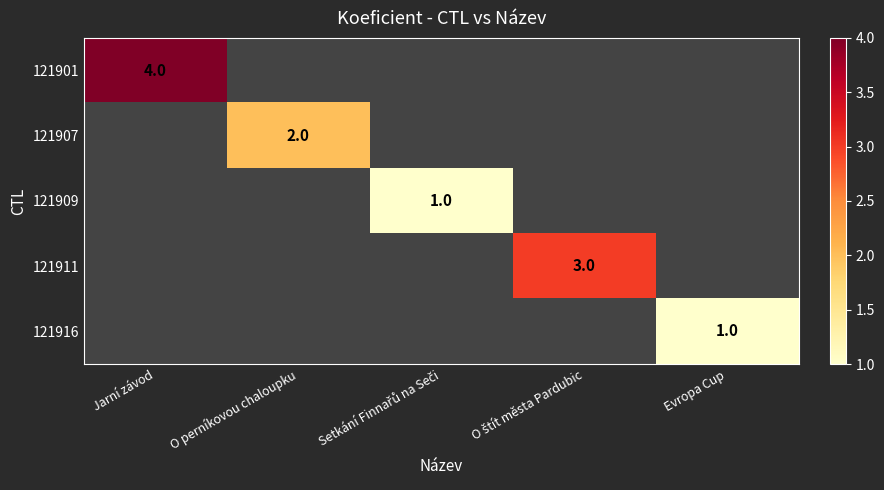

Is it true that 121916 equals 1 at Evropa Cup?

True